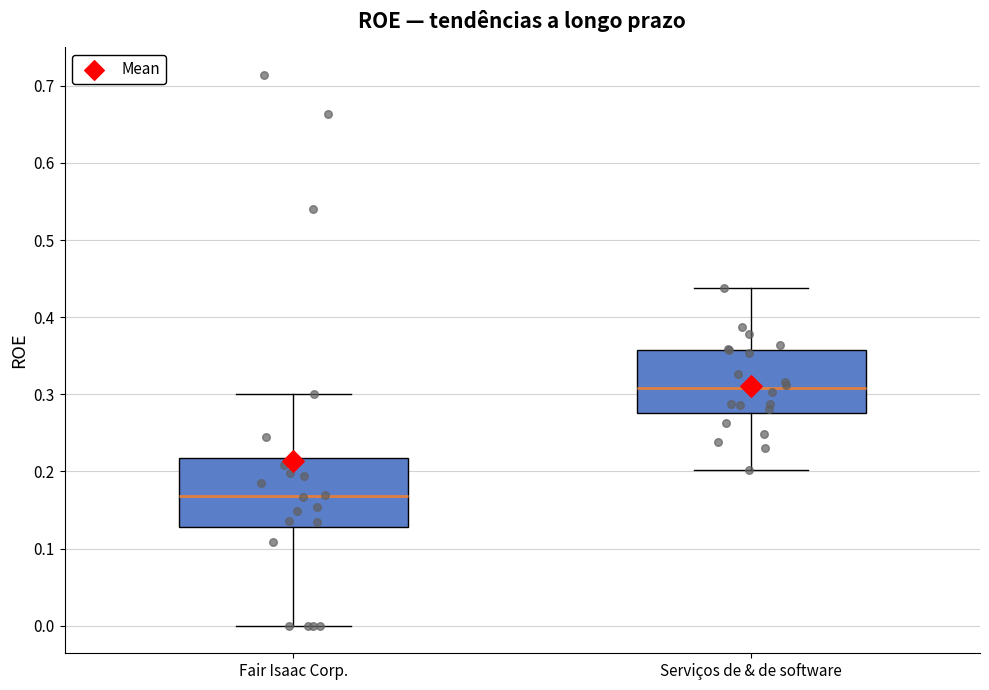

Reading left to right, transcribe this box plot: for each box, give where its median line is, the range the box spans, and where its two whiskers end, as read against the y-axis. The values are not printed on the chart, so give them approximately, as read against the axis.

Fair Isaac Corp.: median 0.17, box 0.13 to 0.22, whiskers 0.00 to 0.30
Serviços de & de software: median 0.31, box 0.28 to 0.36, whiskers 0.20 to 0.44